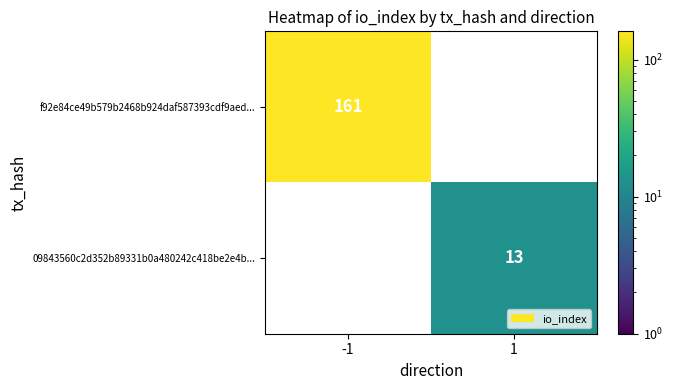

Is the value of f92e84ce49b579b2468b924daf587393cdf9aed... at -1 greater than the value of 09843560c2d352b89331b0a480242c418be2e4b... at 1?

Yes